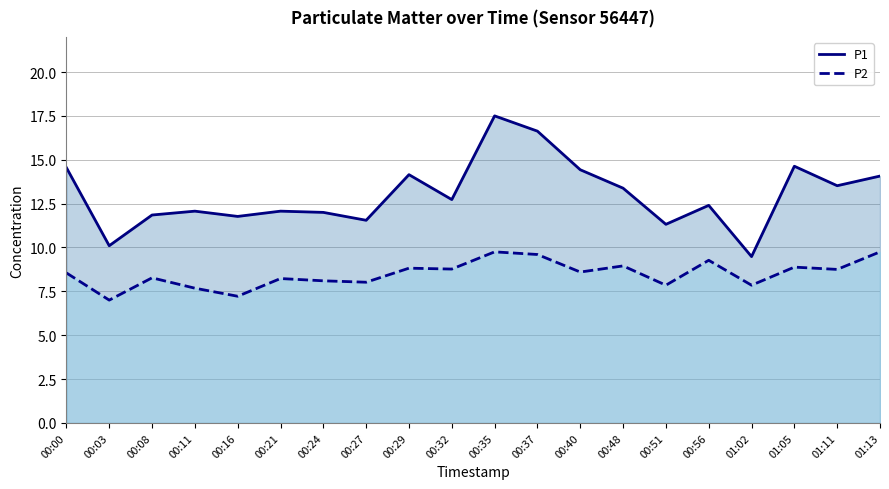

What is the value of the P1 point at the 14th from the left?

13.4